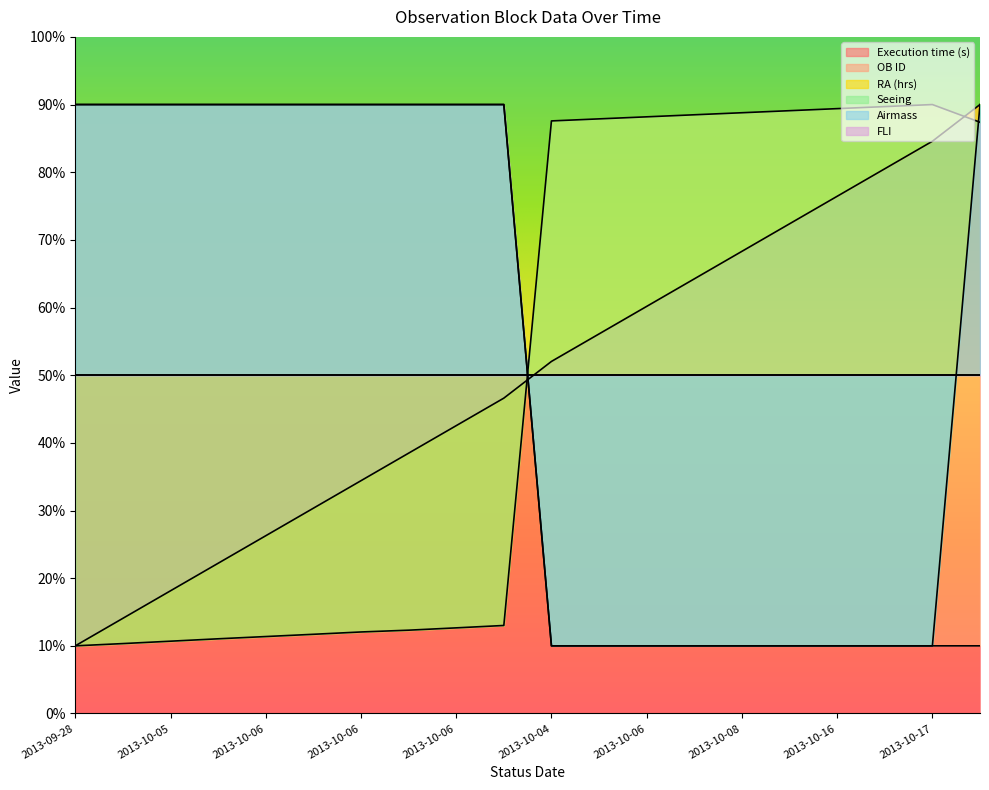

What is the maximum value for RA (hrs)?

90.0